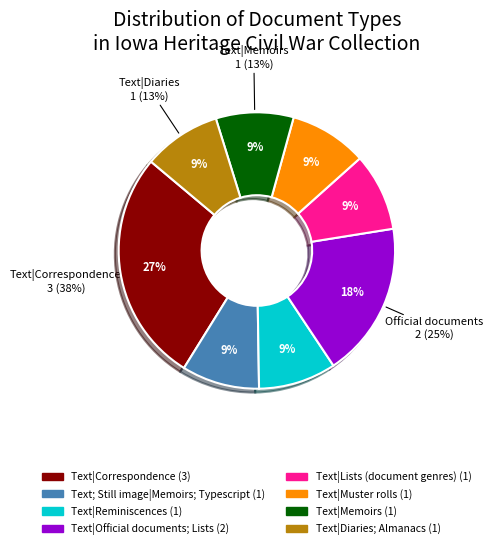

Is it true that Text|Lists (document genres) is 9% of the pie?

True